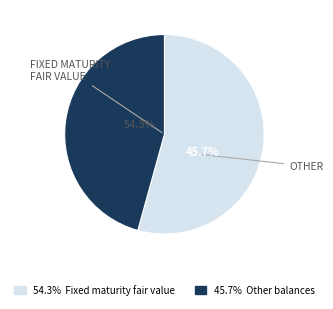

True or false: Fixed maturity securities, fair value accounts for 54% of the total.

True